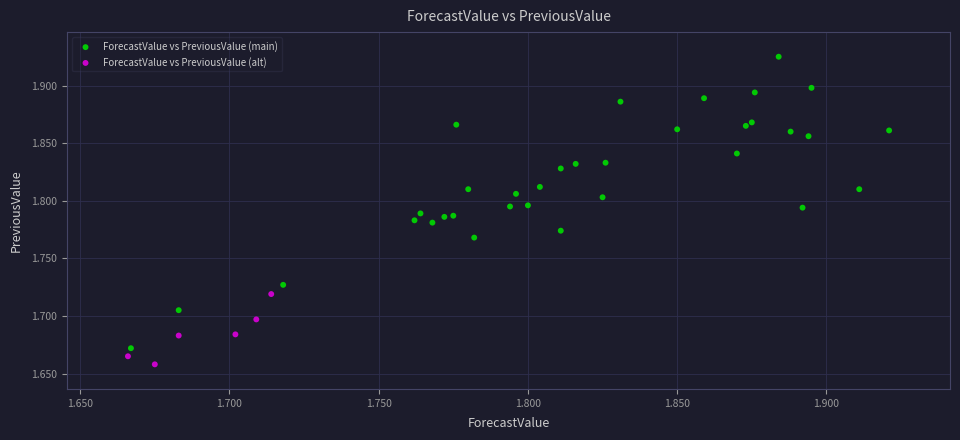

Which series reaches the minimum Y coordinate?

ForecastValue vs PreviousValue (alt)